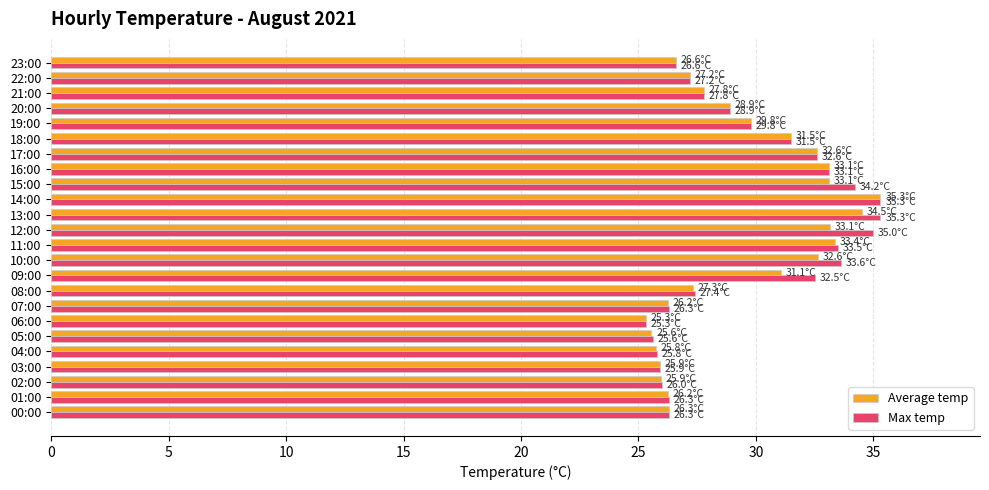

At which label is Average temp closest to 30?

19:00